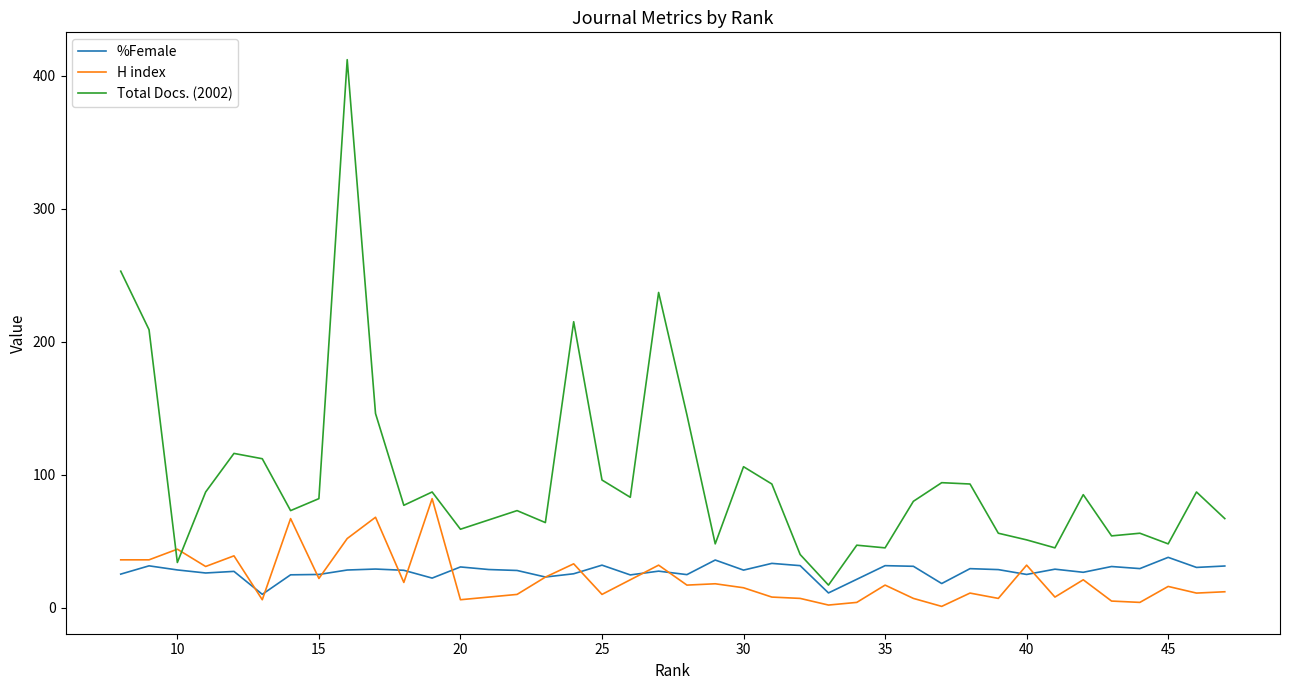

True or false: %Female and Total Docs. (2002) cross at least once.

False